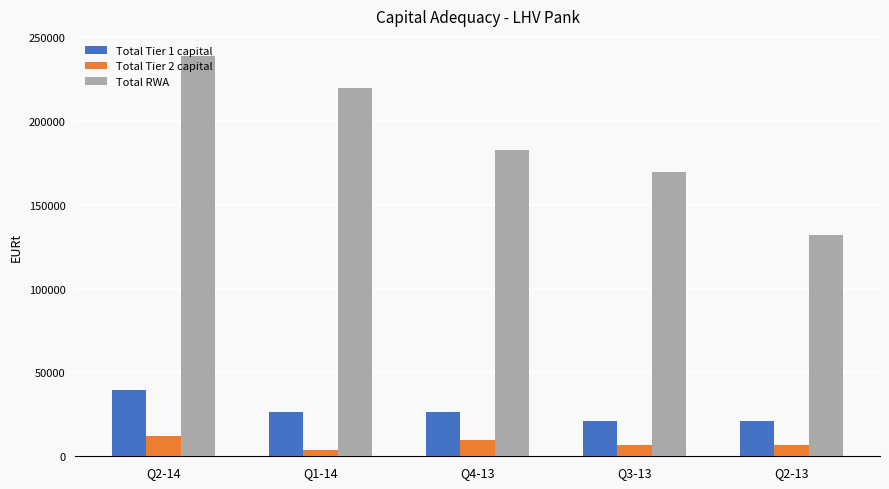

Which series has the largest range (max minus min)?

Total RWA